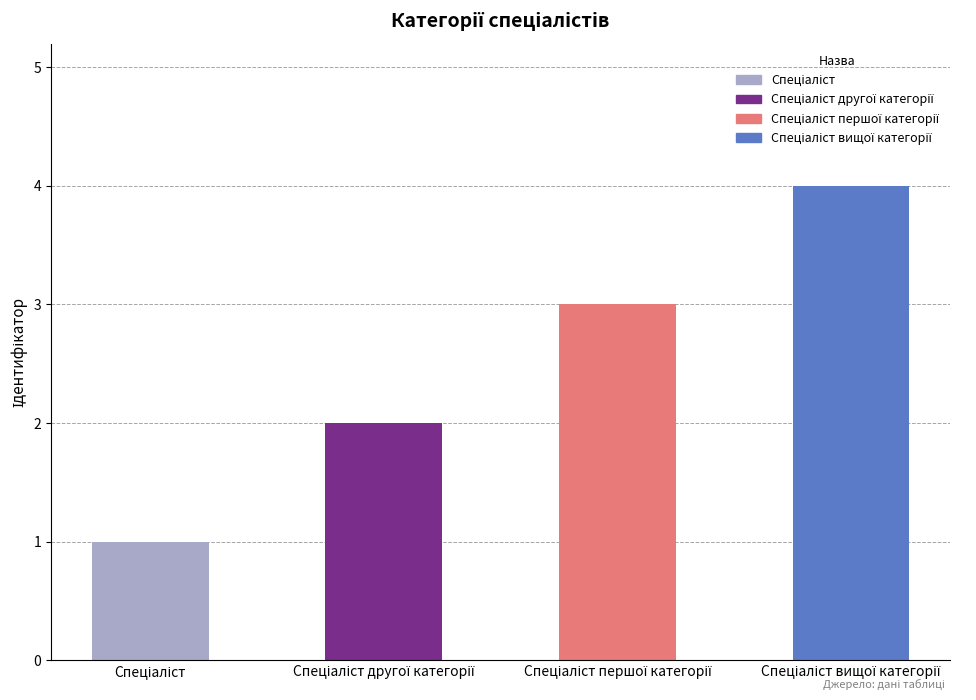

What is the difference between the maximum and minimum values?

3